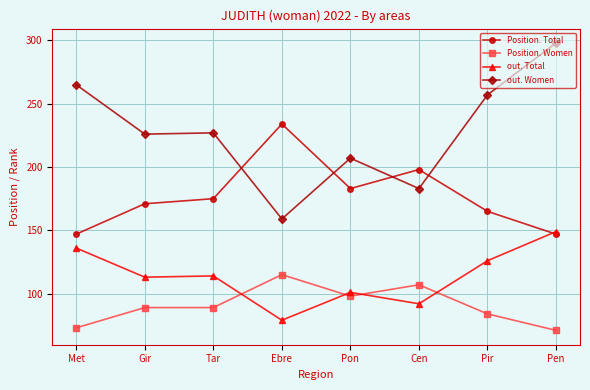

What is the sum of all out. Women values?

1822